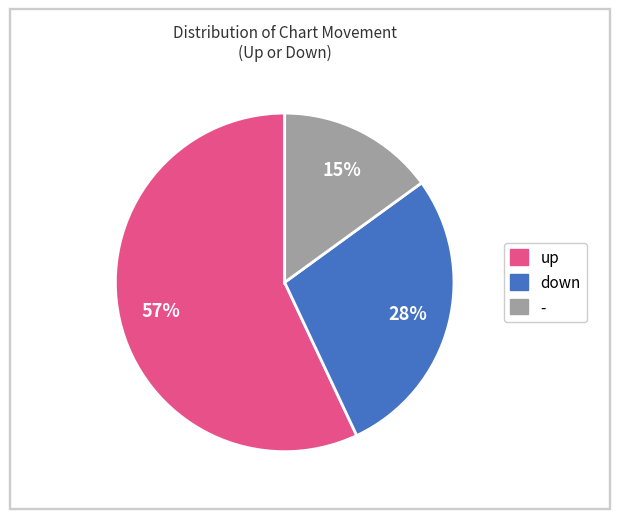

How many slices are in this pie chart?

3